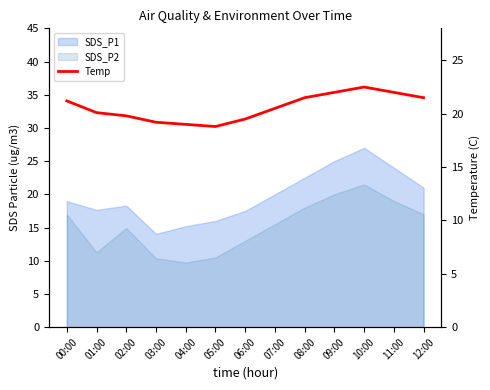

How many points are higher than both their immediate neighbors (excluding endpoints)?

1